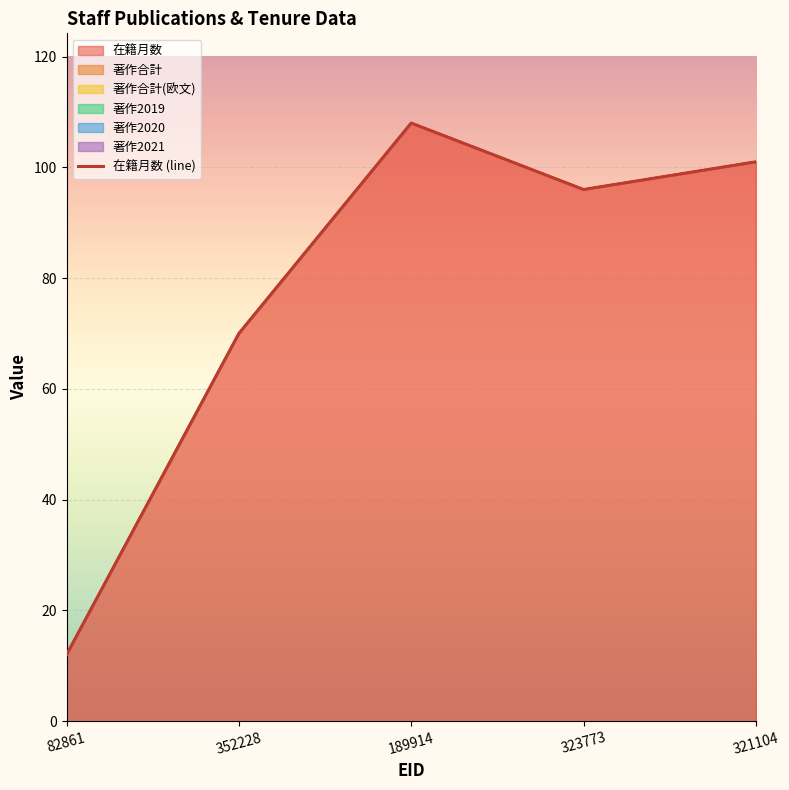

Reading left to right, transcribe all the data shown in this chart.

82861=12	352228=70	189914=108	323773=96	321104=101